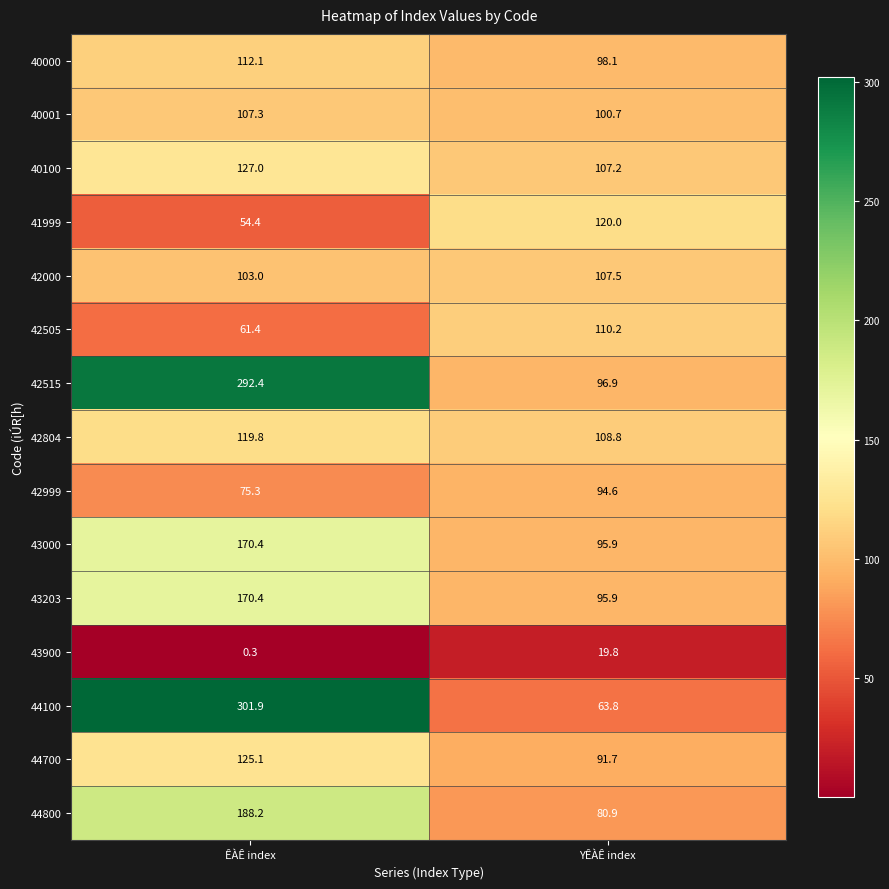

What is the difference between the 42804 values at ÊÀÊ index and YÊÀÊ index?

11.0